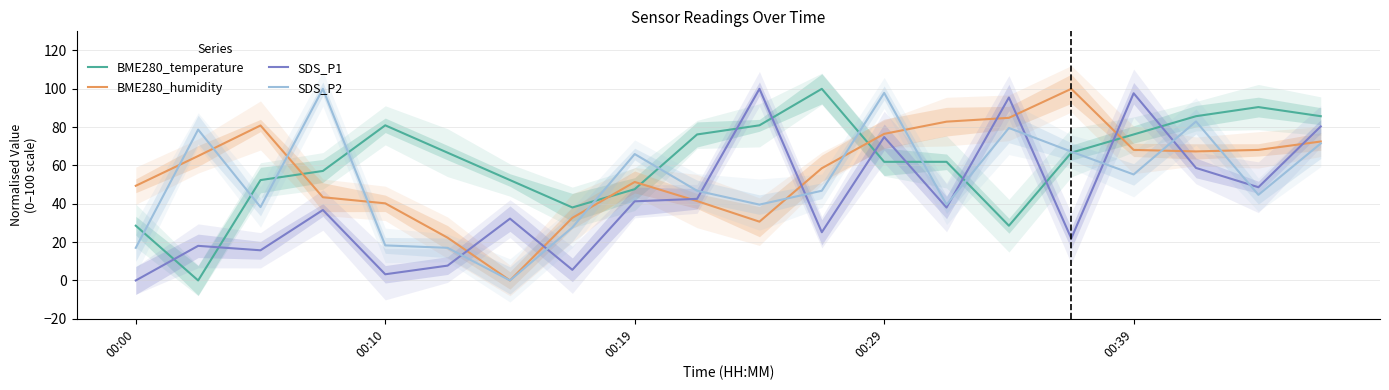

What is the highest value of the BME280_humidity series?

100.0